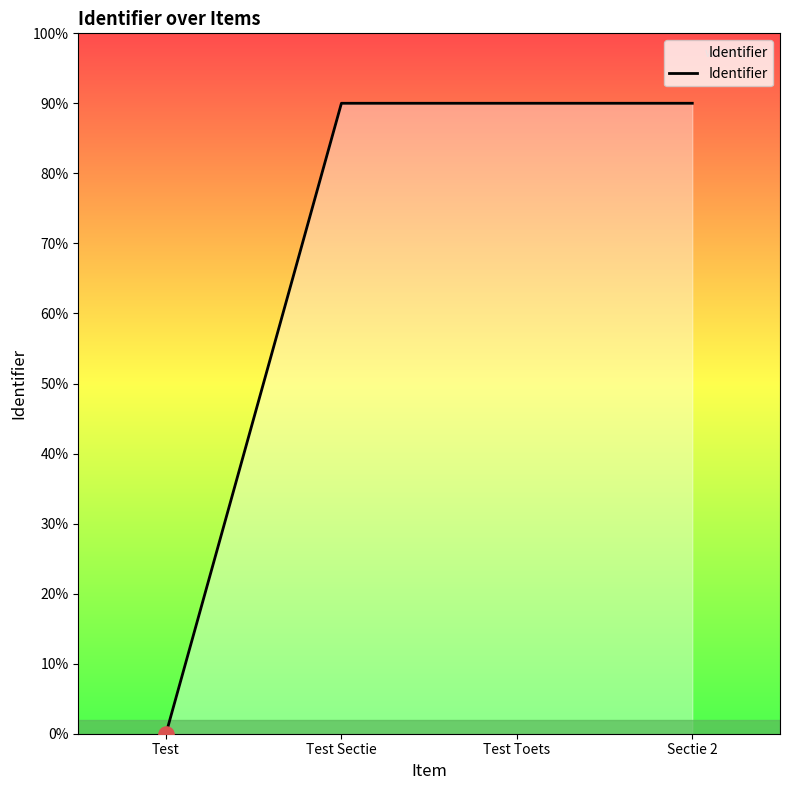

Which has a higher value, Sectie 2 or Test?

Sectie 2